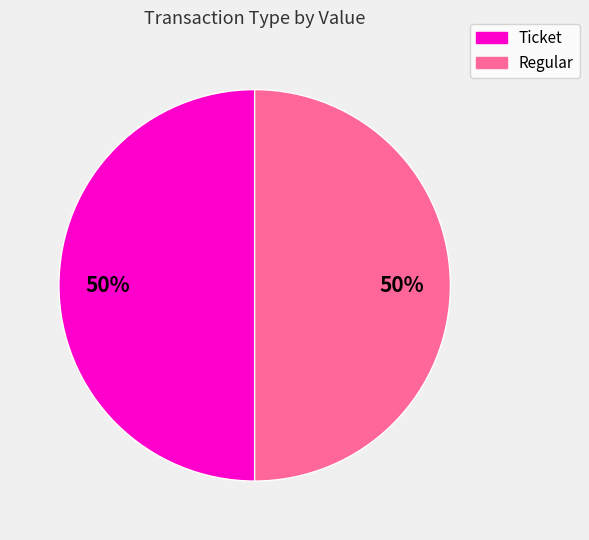

To the nearest percent, what percentage of the pie is Regular?

50%